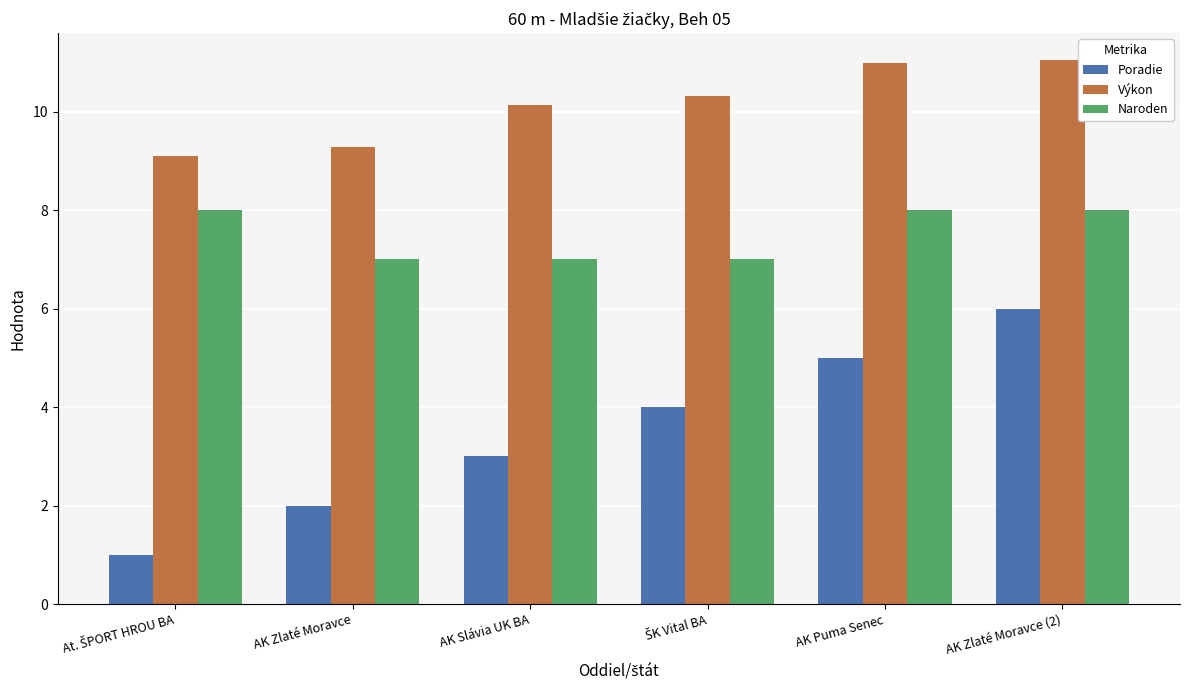

How many values in the Výkon series are below 10?

2